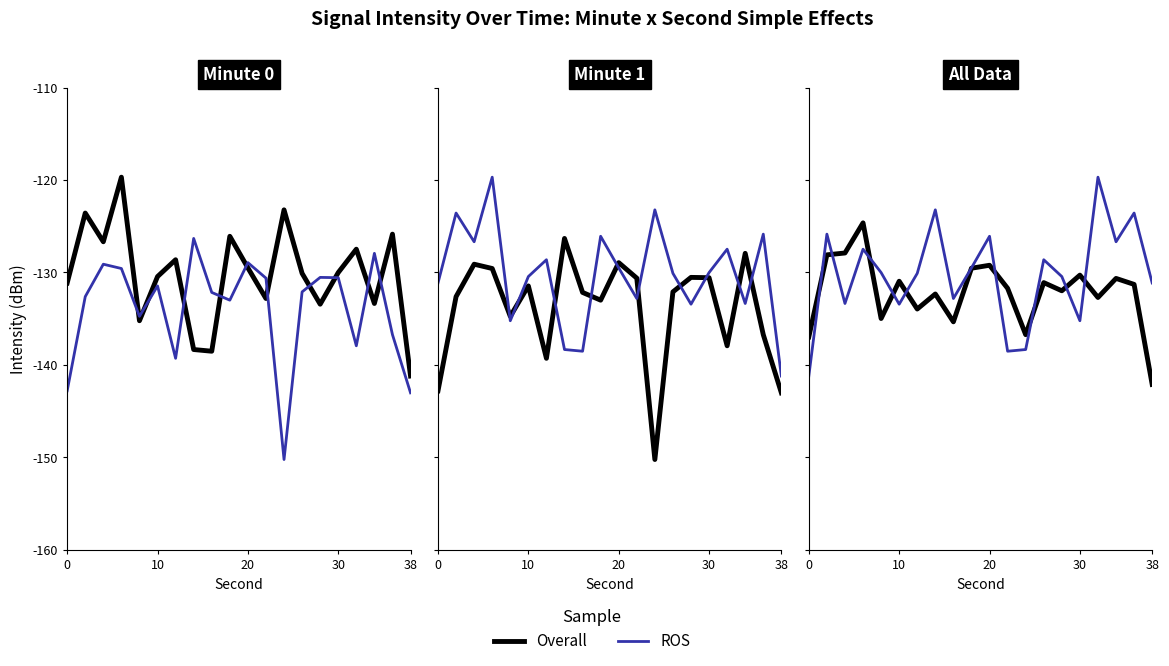

How many values in the ROS series are below -130?

11